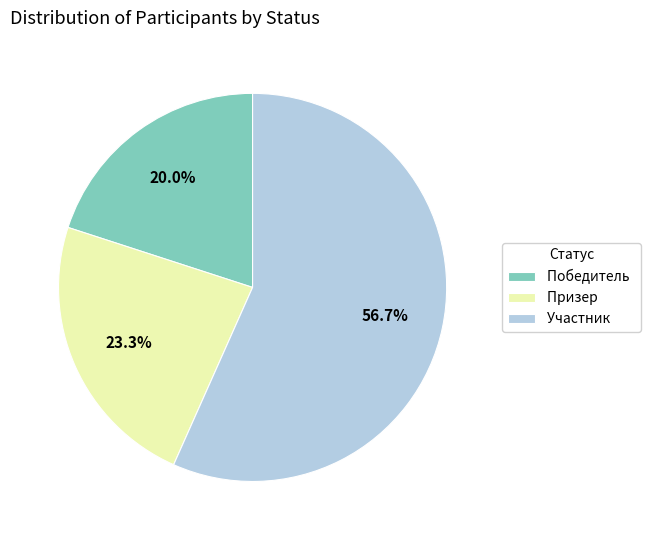

Does Призер account for over 50% of the chart?

No